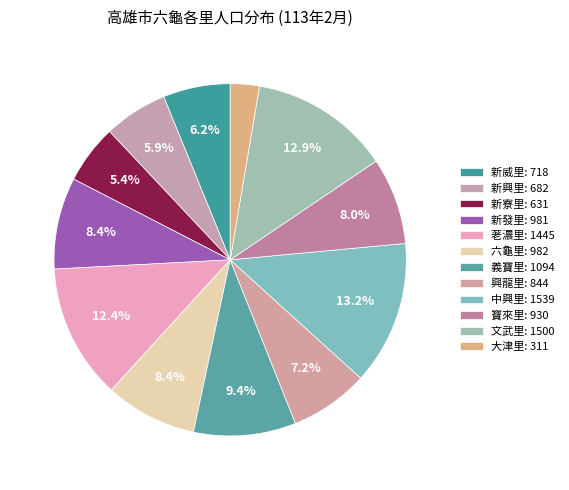

Count the number of slices in the pie.

12